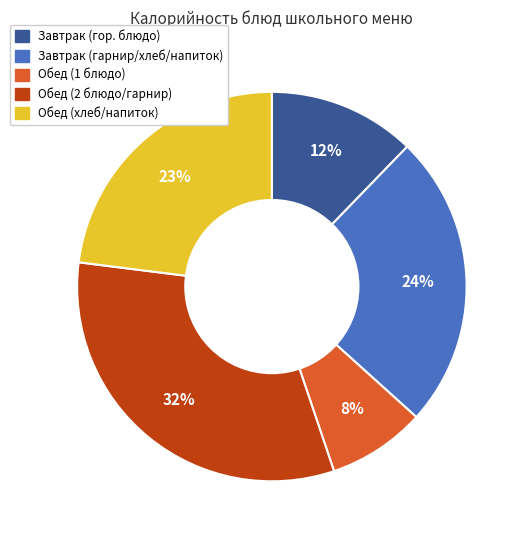

Does any single category account for the majority?

No